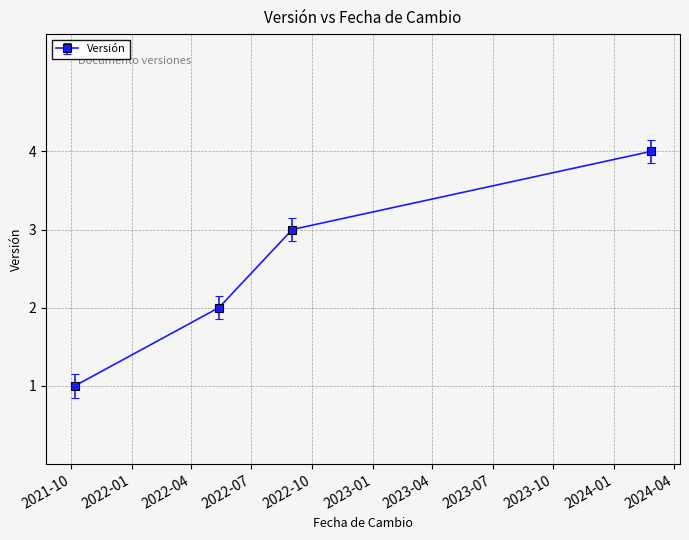

What is the smallest value displayed?

1